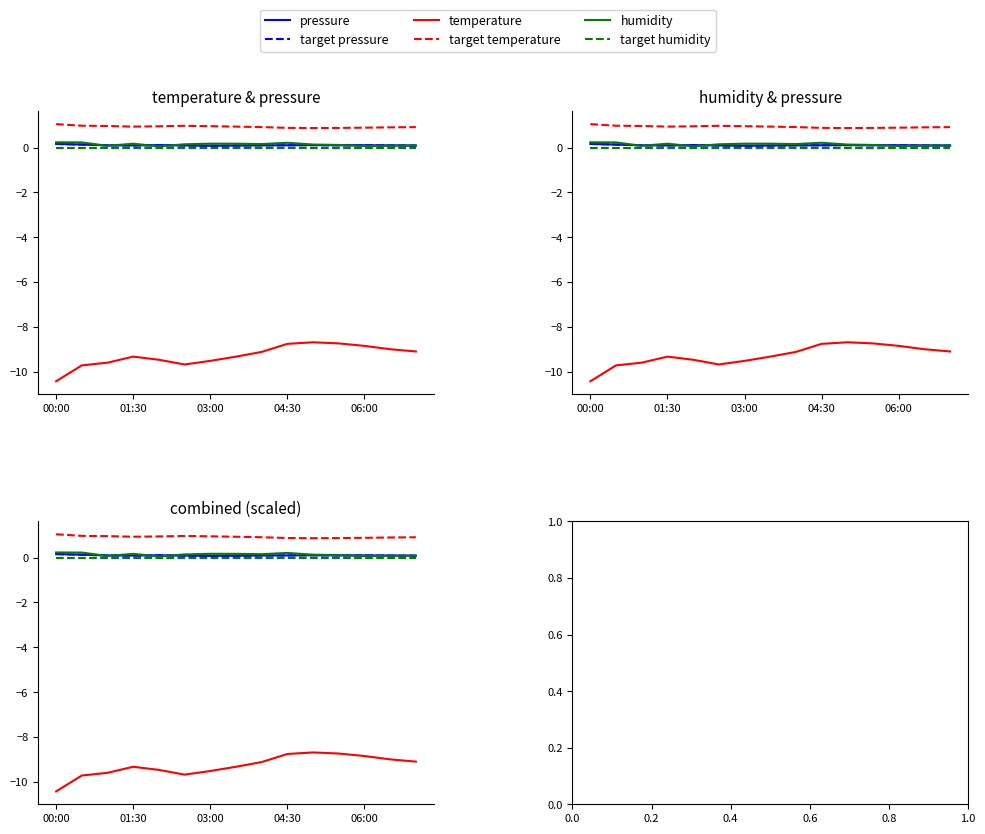

What is the total value across all series at 5?

-8.4